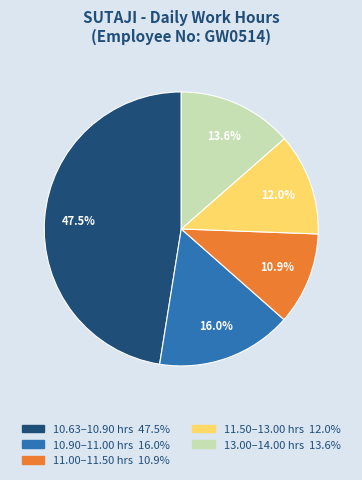

Is there any slice that represents more than half of the pie?

No